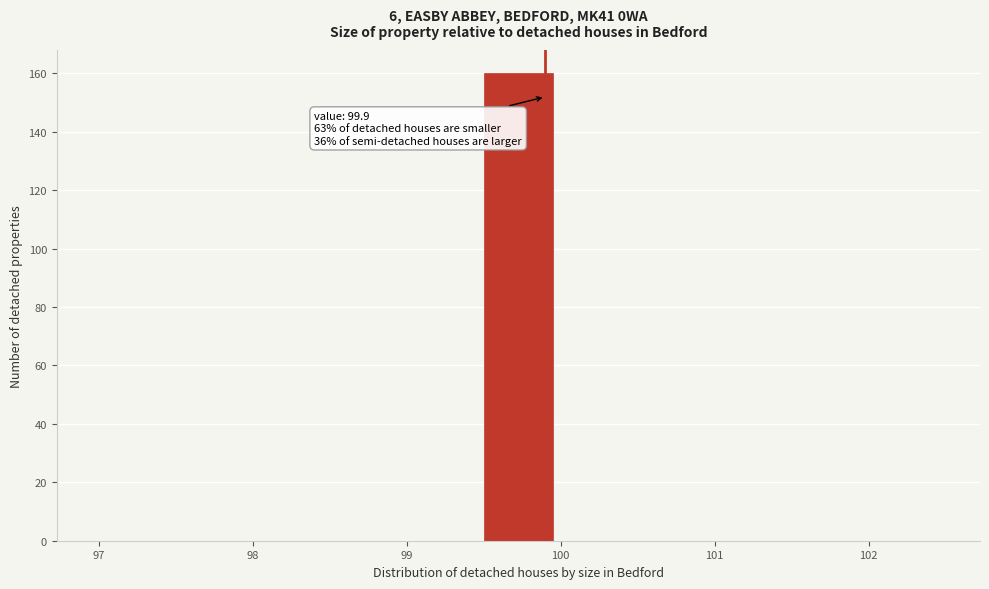

Over which range of the x-axis is the bar tallest?

99.5 to 100.0